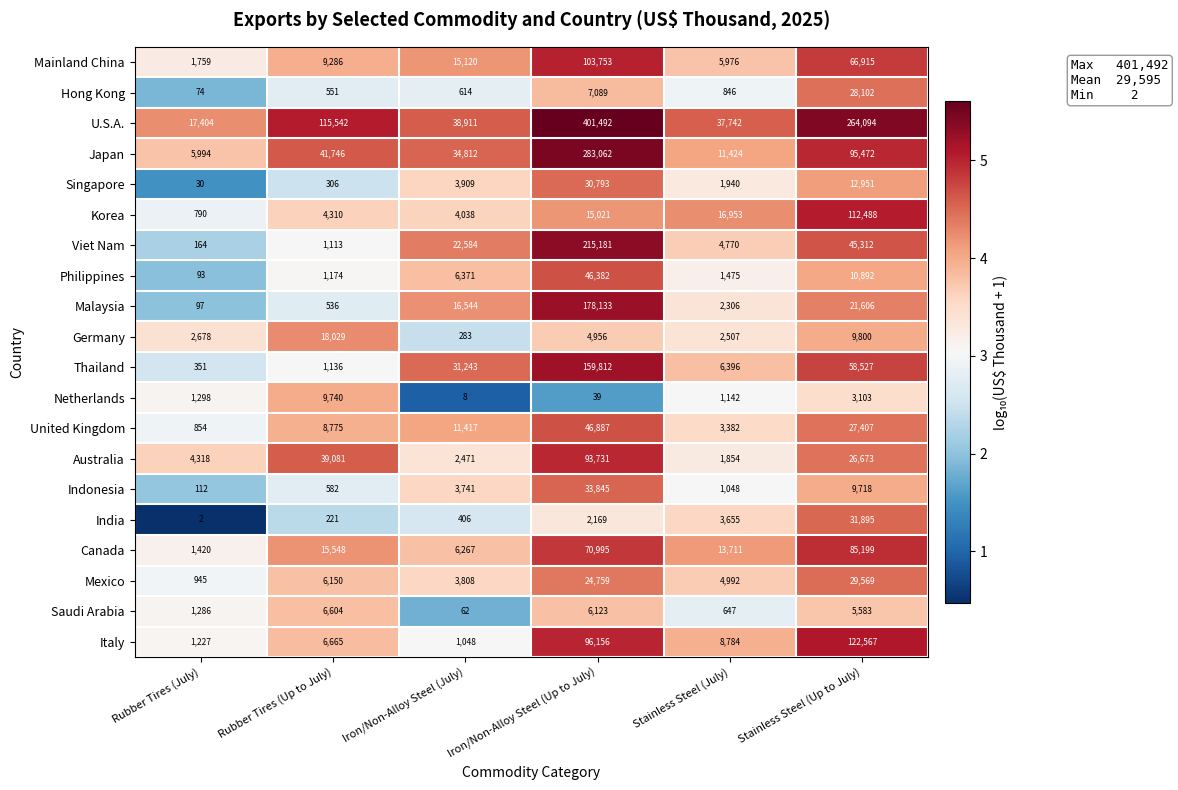

Which label corresponds to the smallest value in the chart?

Rubber Tires (July)